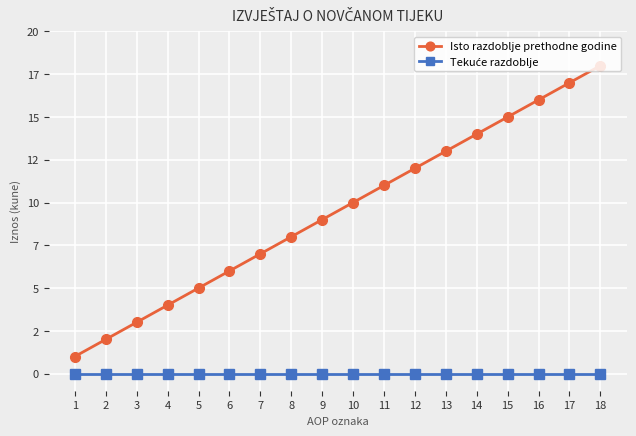

Does the chart have visible grid lines?

Yes